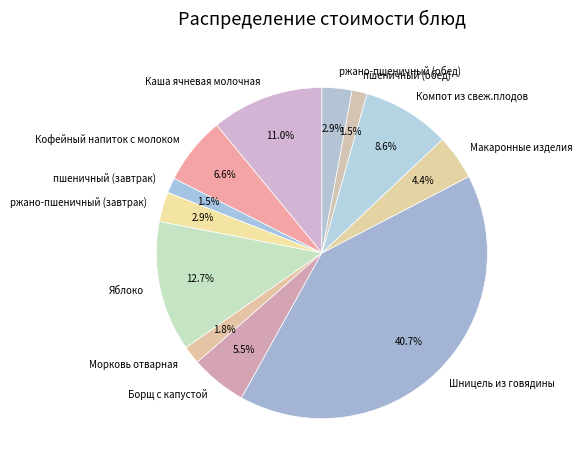

Is Кофейный напиток с молоком the majority of the pie?

No